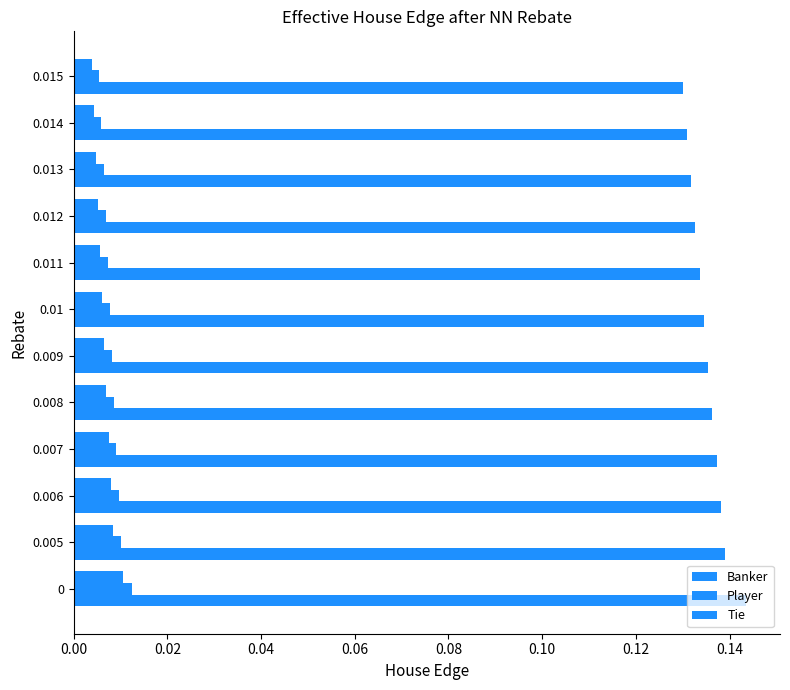

How many categories are shown in the chart?

12